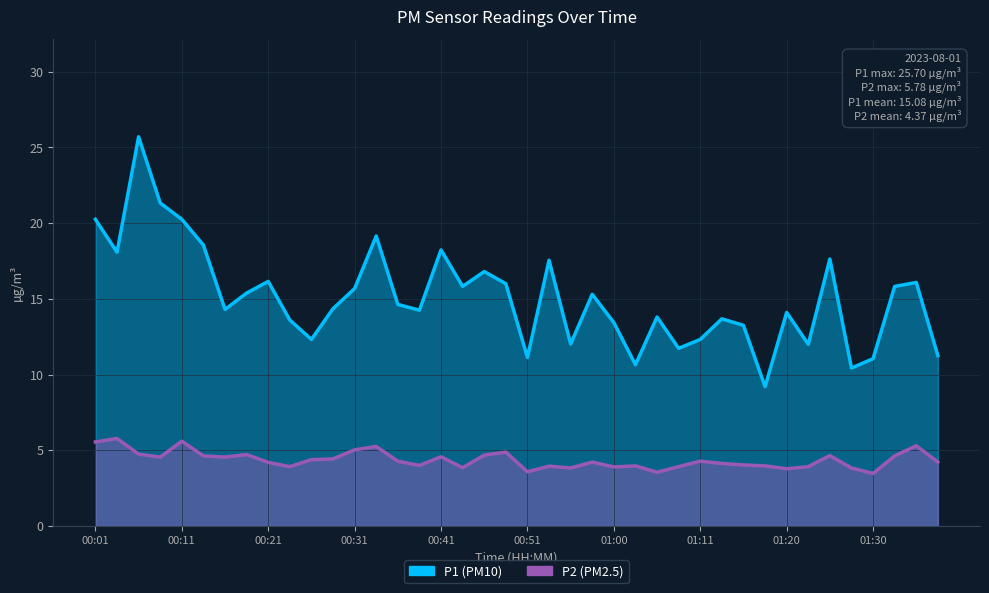

Reading left to right, transcribe all the data shown in this chart.

P1: 20.2	18.1	25.7	21.3	20.2	18.6	14.3	15.4	16.1	13.6	12.3	14.3	15.7	19.1	14.6	14.2	18.2	15.8	16.8	16.0	11.1	17.6	12.0	15.3	13.4	10.7	13.8	11.7	12.3	13.7	13.2	9.2	14.1	12.0	17.6	10.4	11.1	15.8	16.1	11.2
P2: 5.5	5.8	4.8	4.5	5.6	4.6	4.5	4.7	4.2	3.9	4.4	4.4	5.0	5.2	4.3	4.0	4.6	3.9	4.7	4.9	3.6	4.0	3.8	4.2	3.9	4.0	3.5	3.9	4.3	4.1	4.0	4.0	3.8	3.9	4.7	3.8	3.5	4.6	5.3	4.2